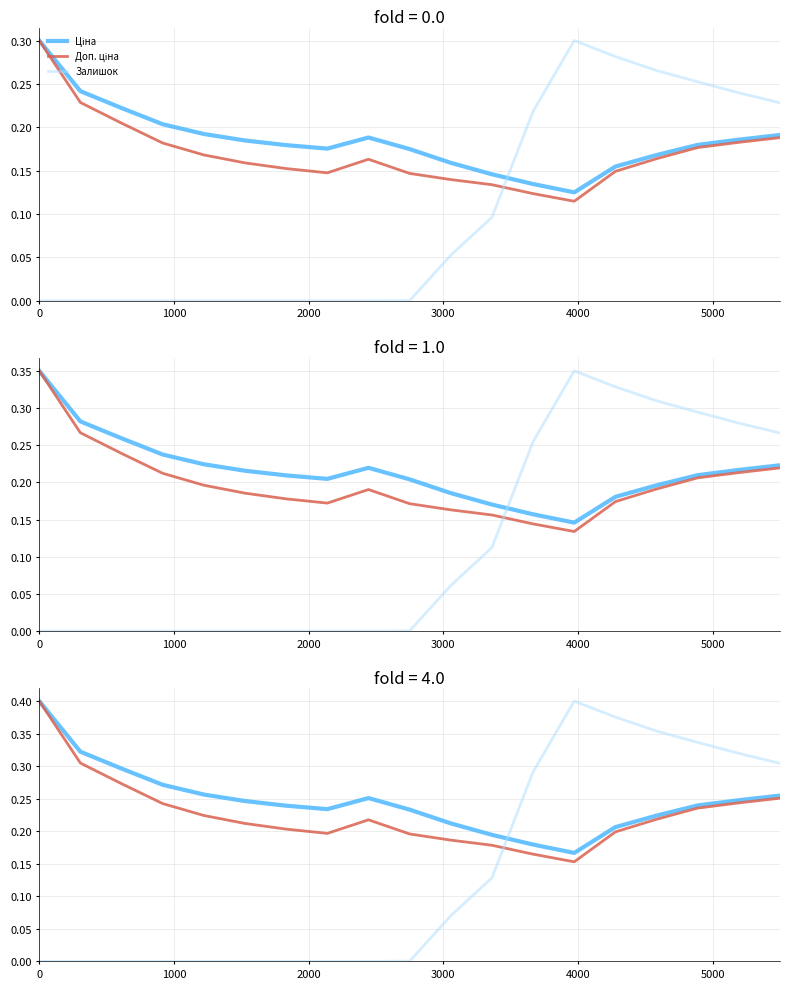

What are all the series names shown in the legend?

Ціна, Доп. ціна, Залишок